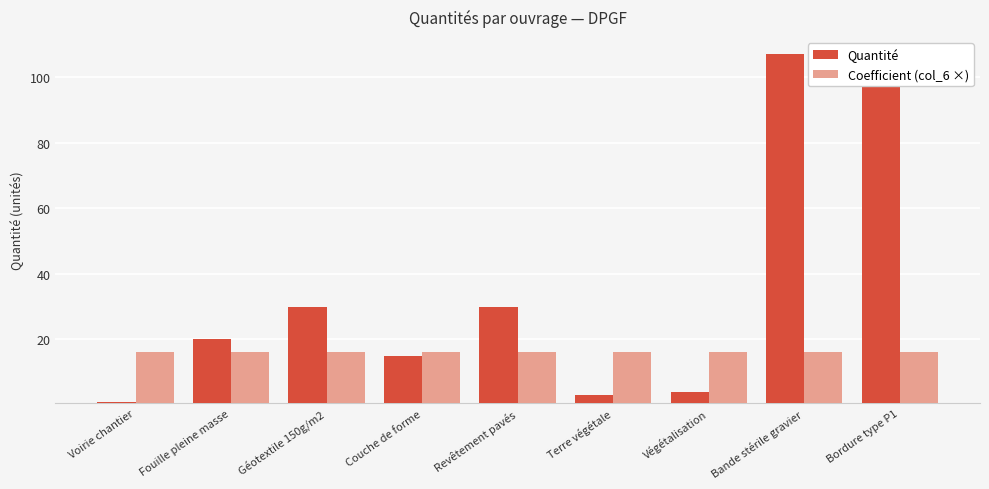

Which category has the highest value in the Quantité series?

Bande stérile gravier